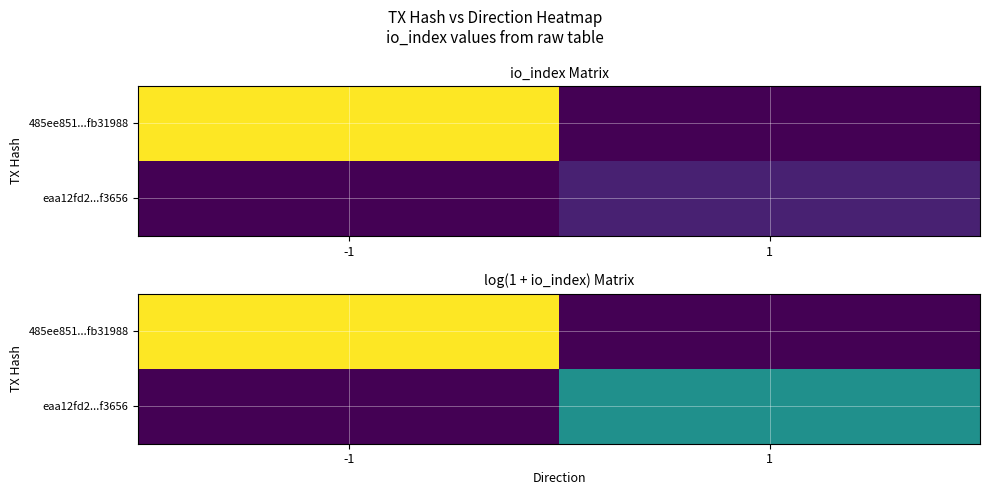

True or false: eaa12fd2...f3656 has a value of 1.2 at -1.

False